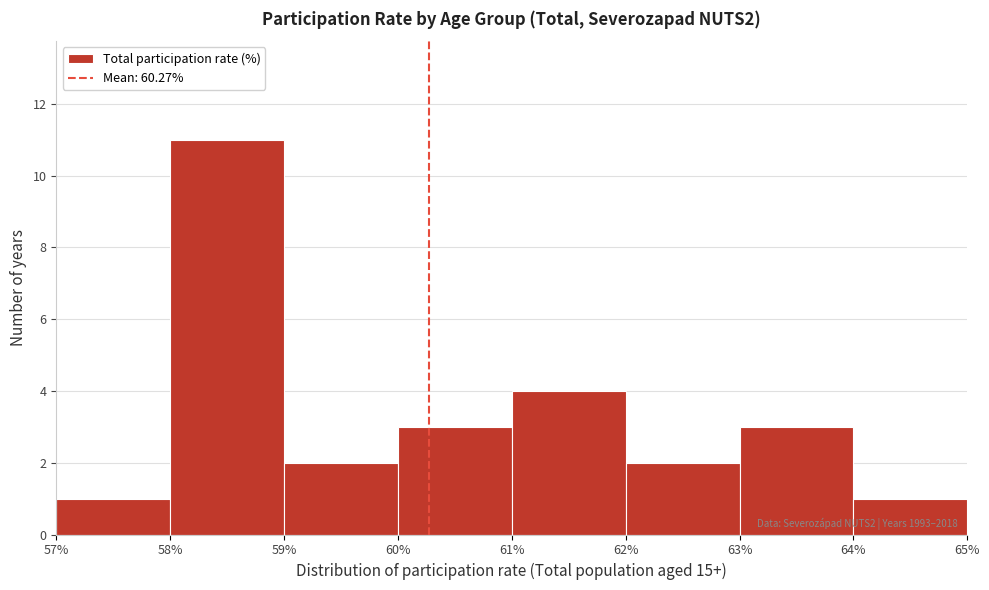

Over which range of the x-axis is the bar tallest?

58% to 59%